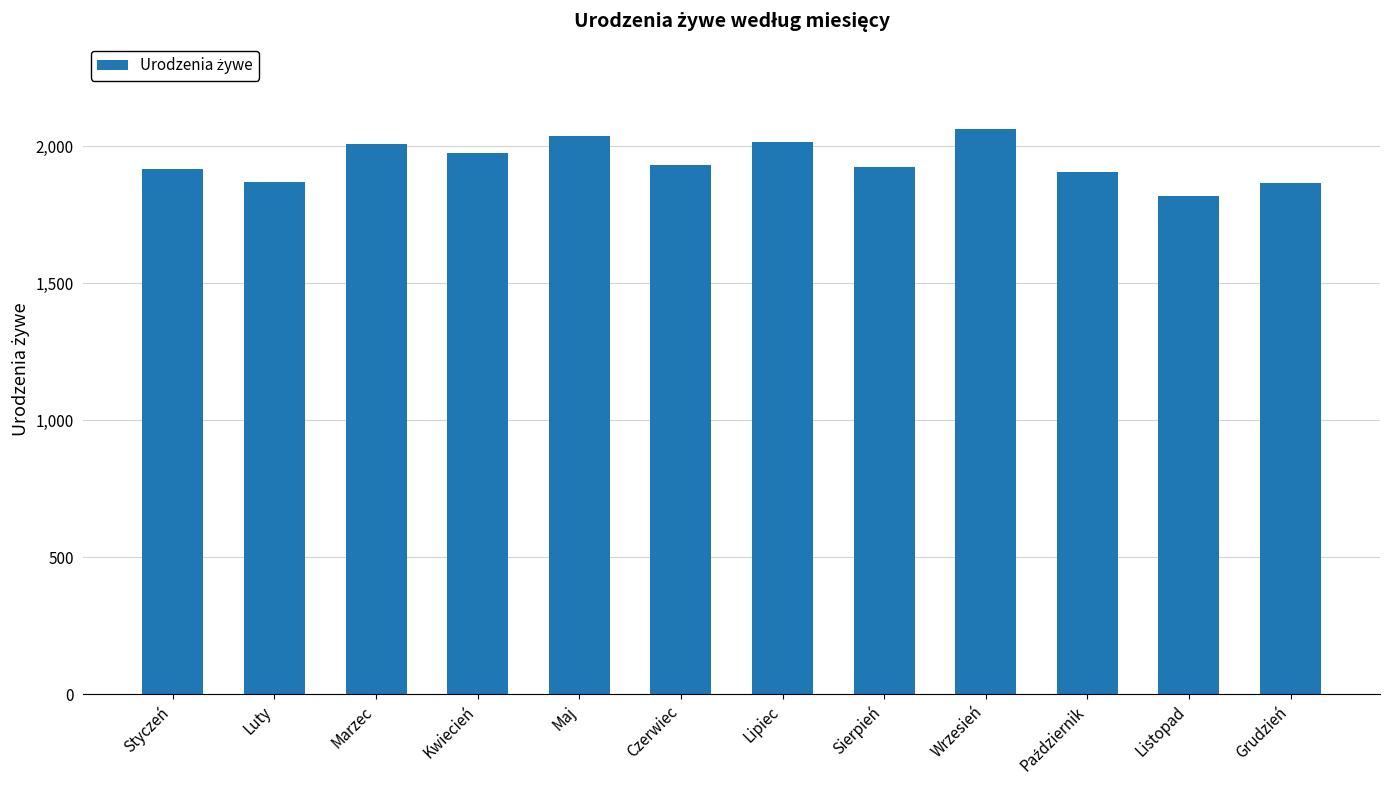

Approximately how many times larger is the value at Lipiec compared to Listopad?

1.1